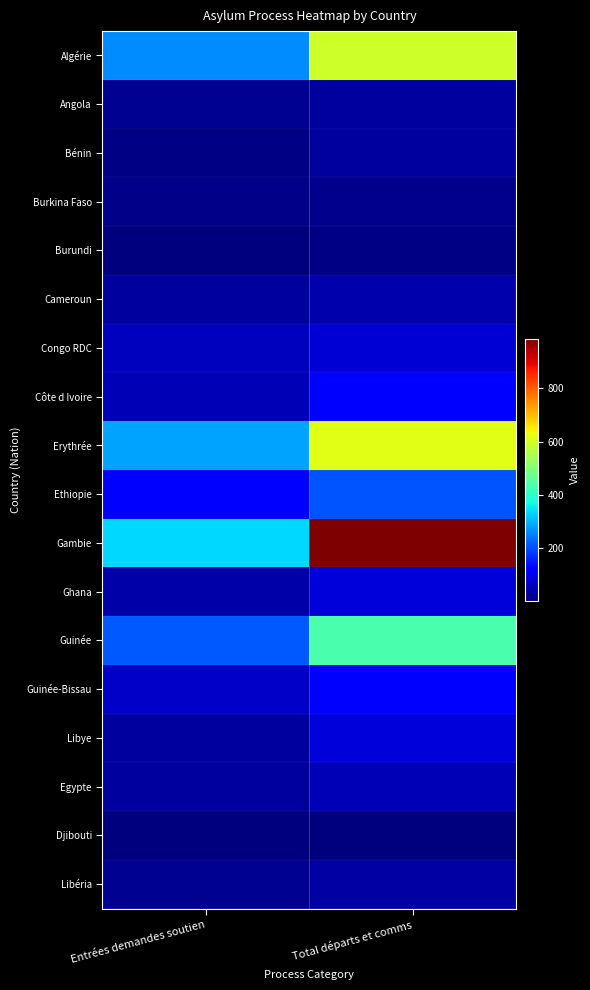

At how many categories does at least one series exceed 580?

1